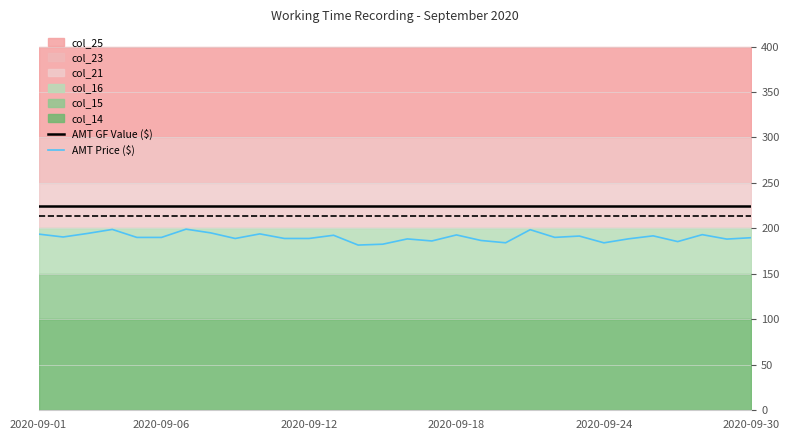

The value of AMT GF Value ($) at 2020-09-18 is 358.5. True or false?

False